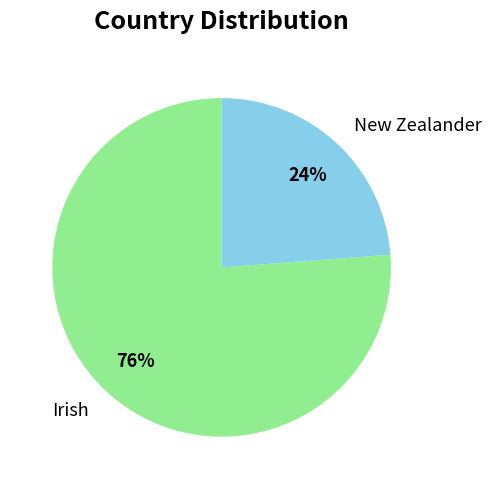

Between Irish and New Zealander, which is larger?

Irish